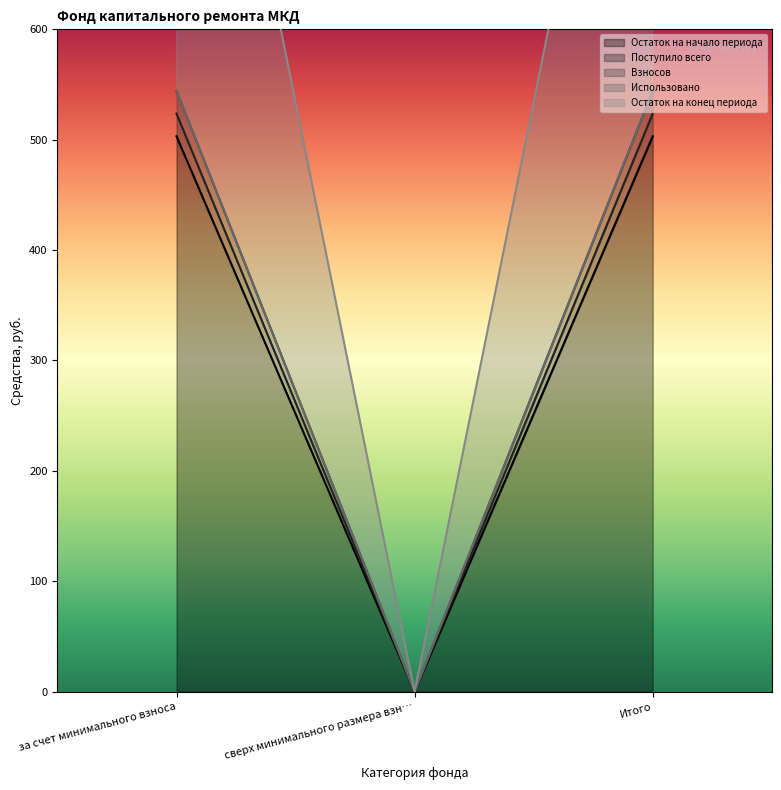

Which category has the highest value across all series?

за счет минимального взноса